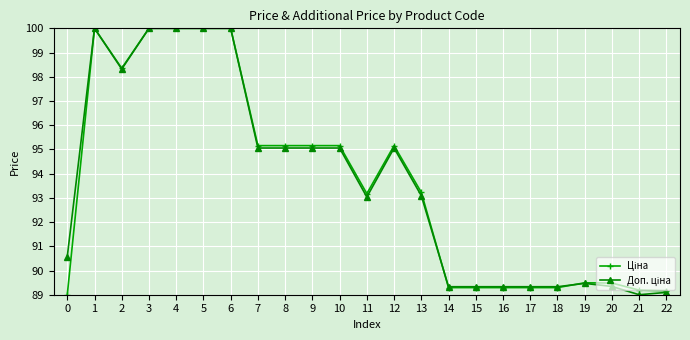

At how many categories does at least one series exceed 91?

13